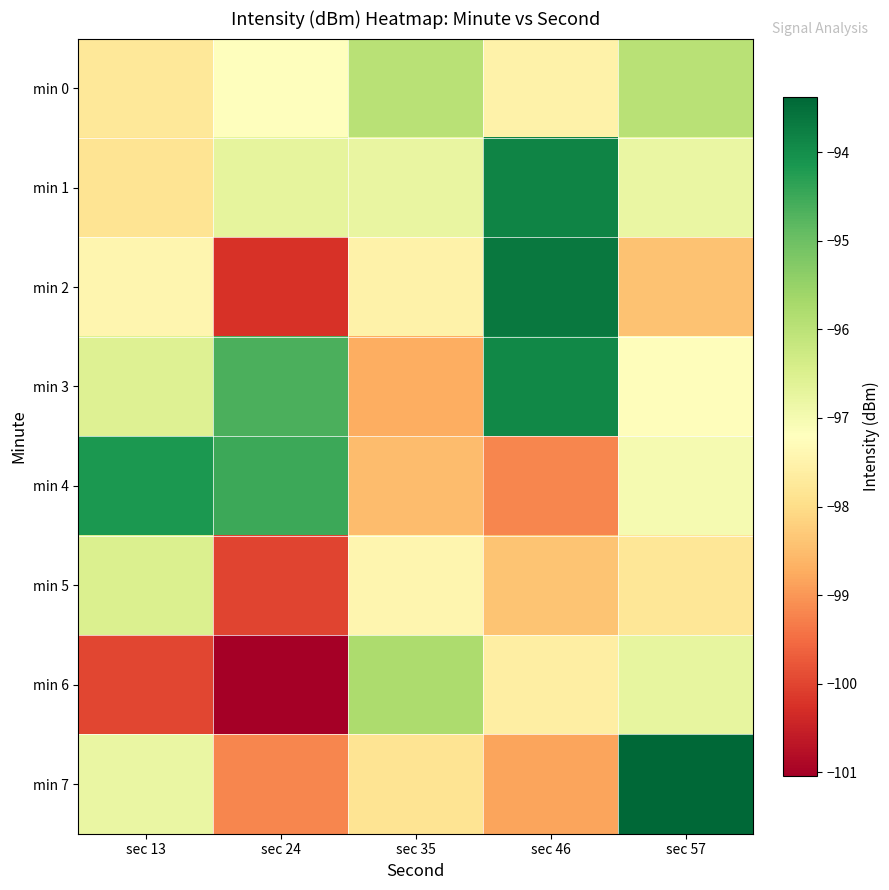

Which series has the largest range (max minus min)?

min 2